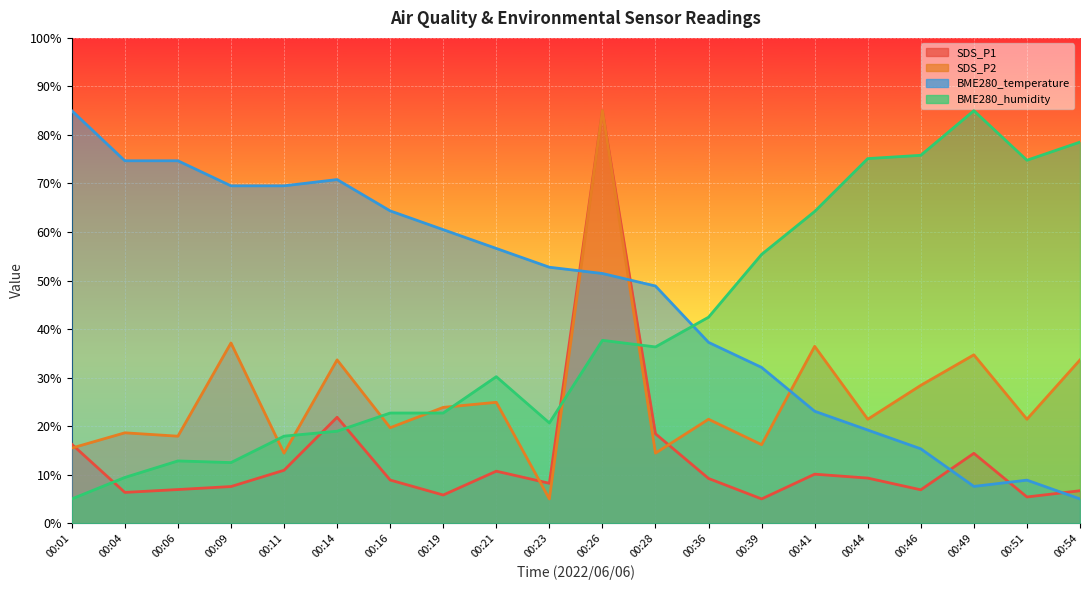

At how many categories does at least one series exceed 5?

20